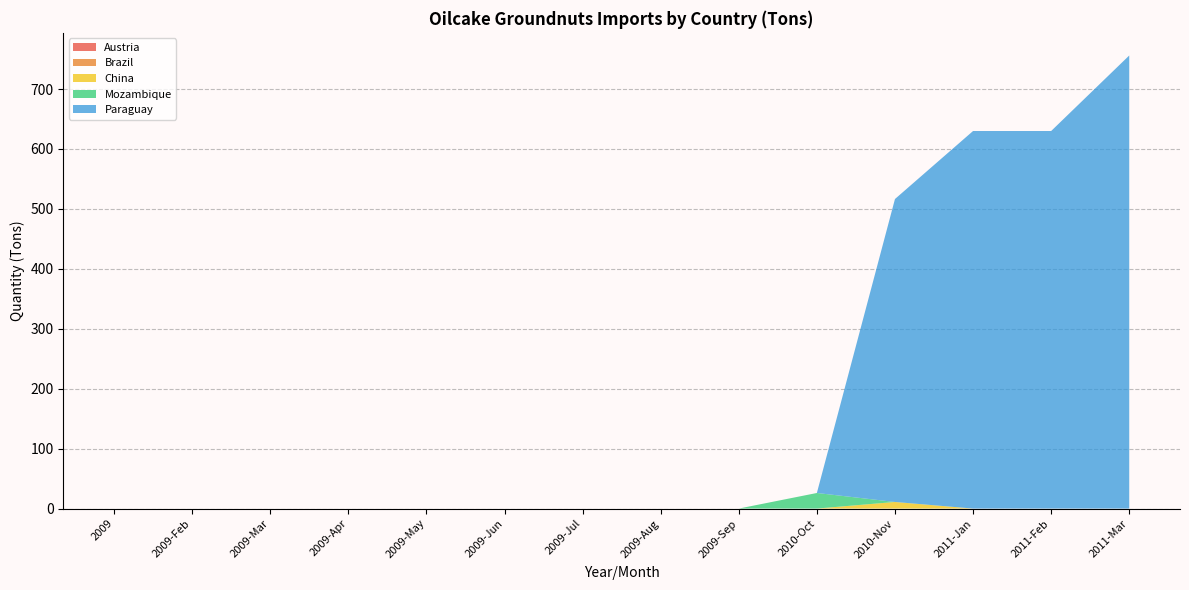

Does the chart have visible grid lines?

Yes